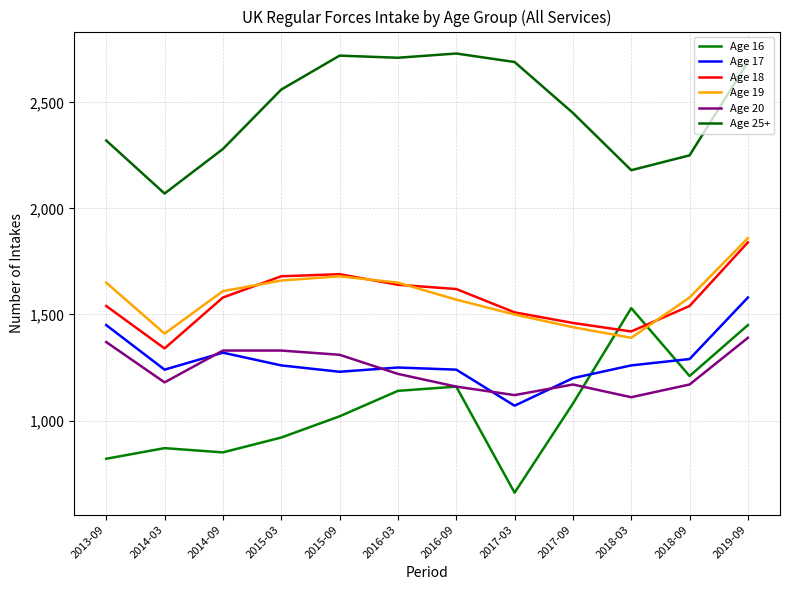

What are all the series names shown in the legend?

Age 16, Age 17, Age 18, Age 19, Age 20, Age 25+